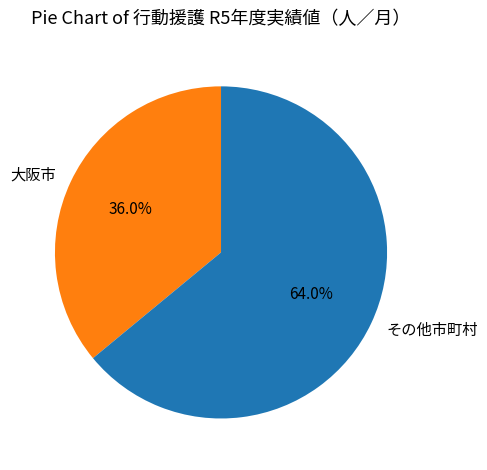

Which has a higher value, 大阪市 or その他市町村?

その他市町村